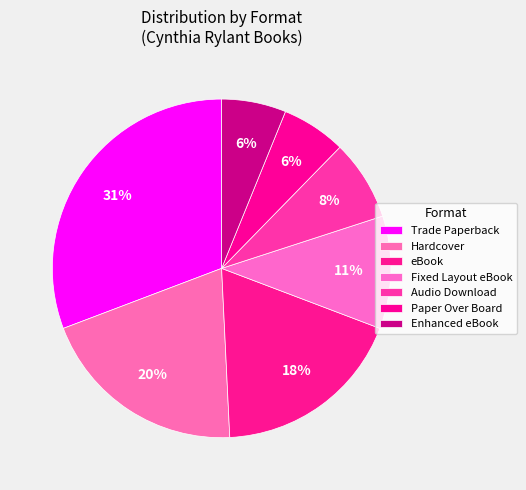

What is the largest slice in the pie chart?

Trade Paperback